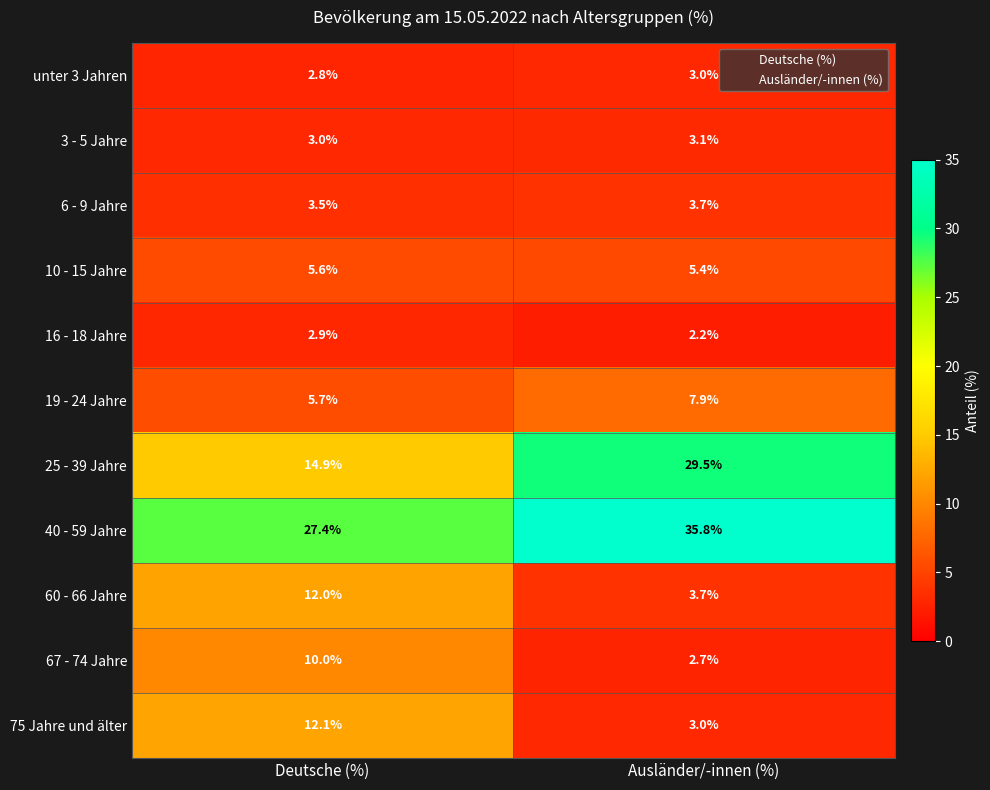

The 60 - 66 Jahre series shows 3.7 at Ausländer/-innen (%). True or false?

True